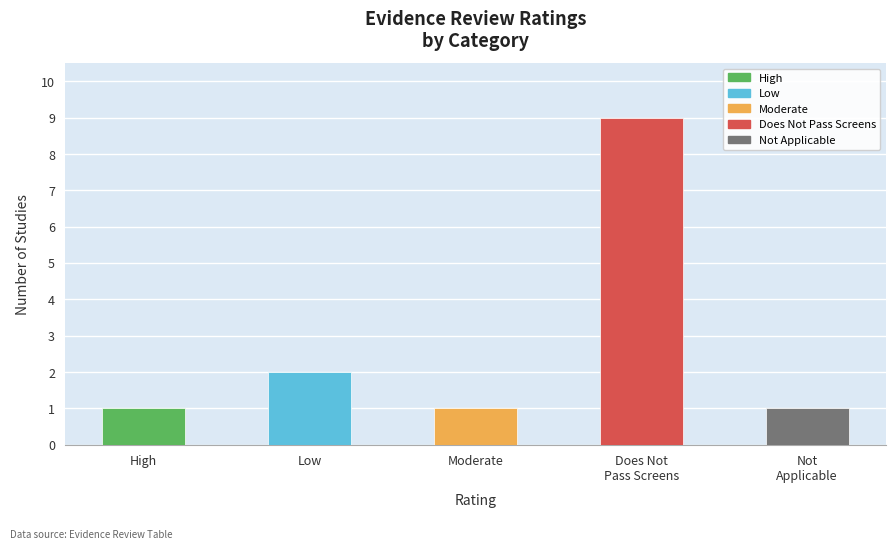

The value at Not applicable (NA) - additional source is 0. True or false?

False